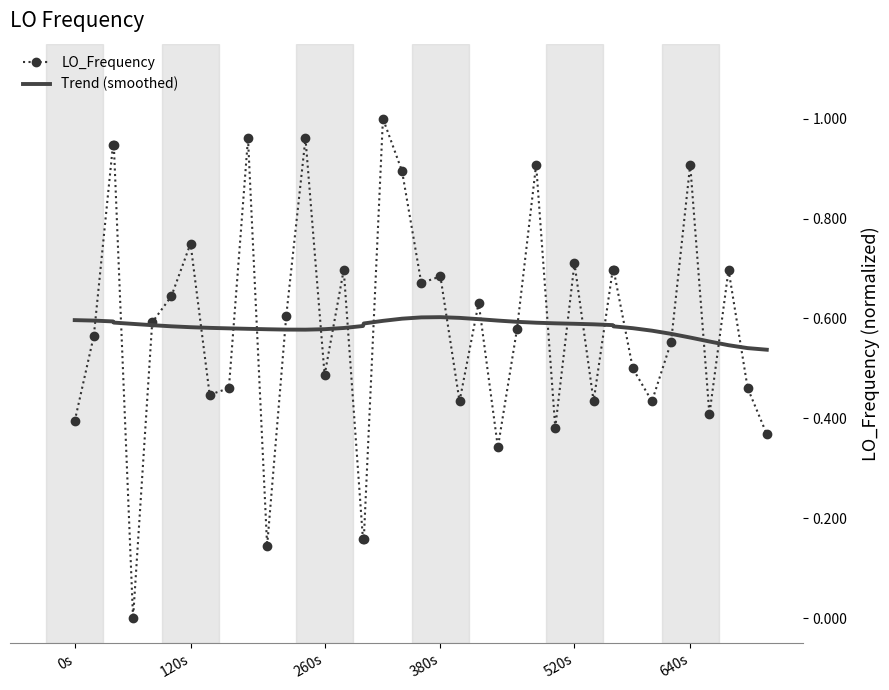

Which series has the largest range (max minus min)?

LO_Frequency